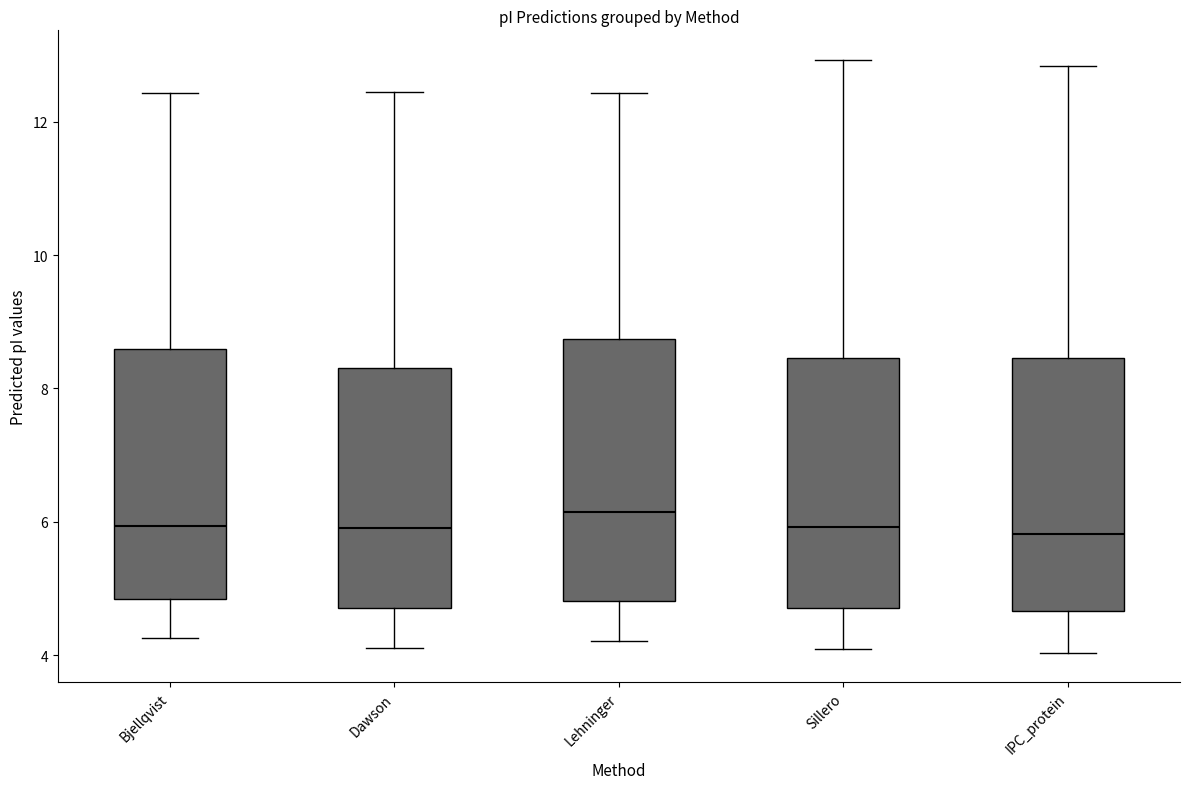

Reading left to right, read every box against the y-axis: the position of its median line, the range the box covers, and the ends of its whiskers. The values are not printed on the chart, so give them approximately, as read against the axis.

Bjellqvist: median 6.0, box 4.8 to 8.6, whiskers 4.2 to 12.4
Dawson: median 6.0, box 4.8 to 8.4, whiskers 4.2 to 12.4
Lehninger: median 6.2, box 4.8 to 8.8, whiskers 4.2 to 12.4
Sillero: median 6.0, box 4.8 to 8.4, whiskers 4.0 to 13.0
IPC_protein: median 5.8, box 4.6 to 8.4, whiskers 4.0 to 12.8